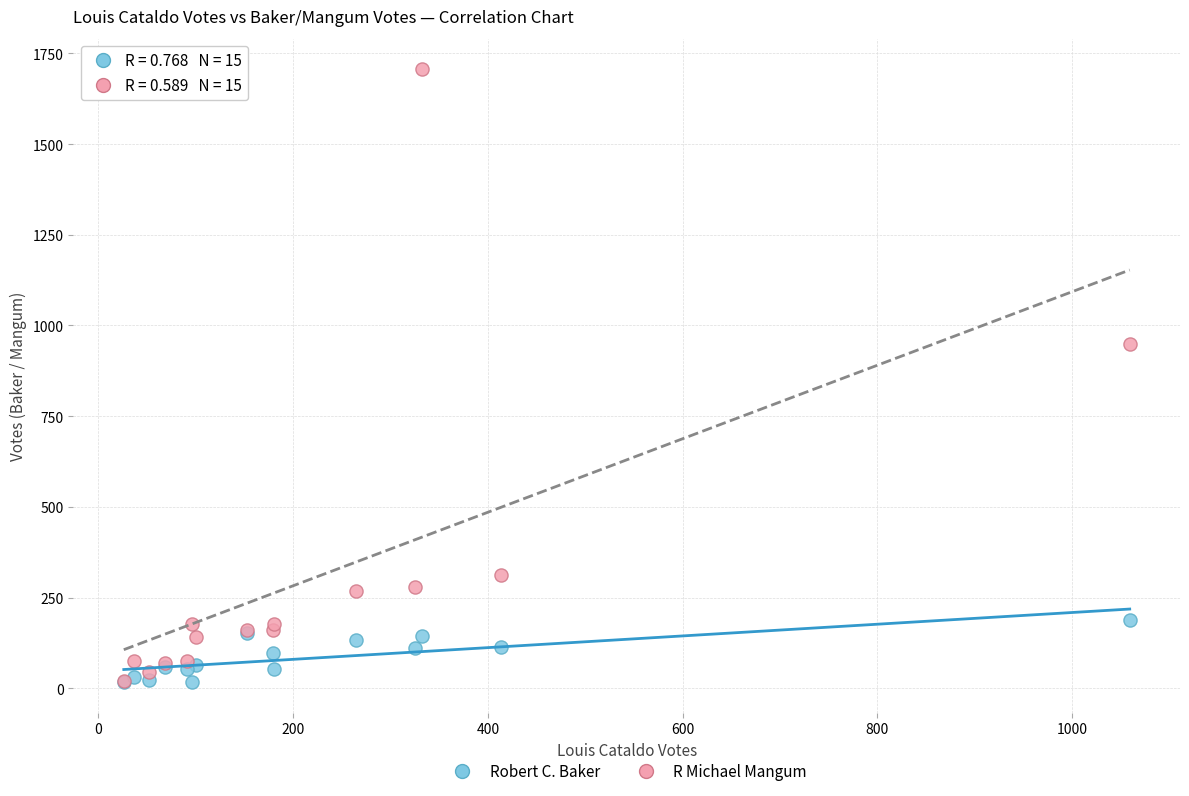

Across all series, what Y value is closest to 861?

948